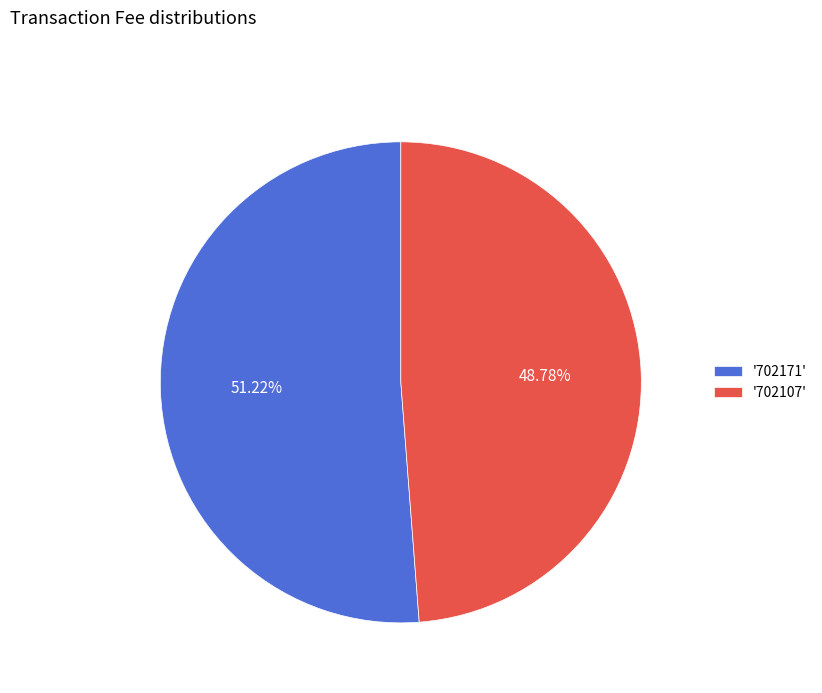

Which has a higher value, '702107' or '702171'?

'702171'